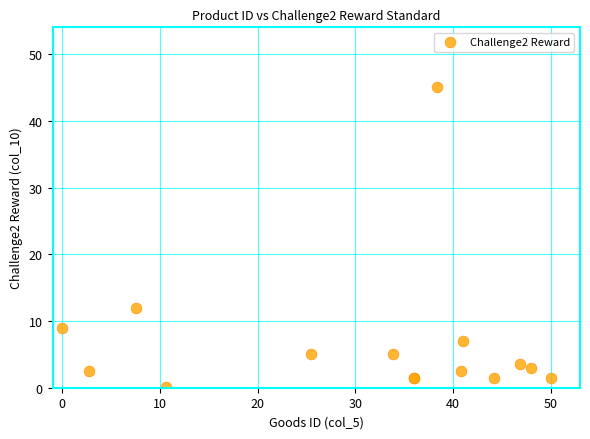

What Y value in the scatter plot is closest to 22?

12.0